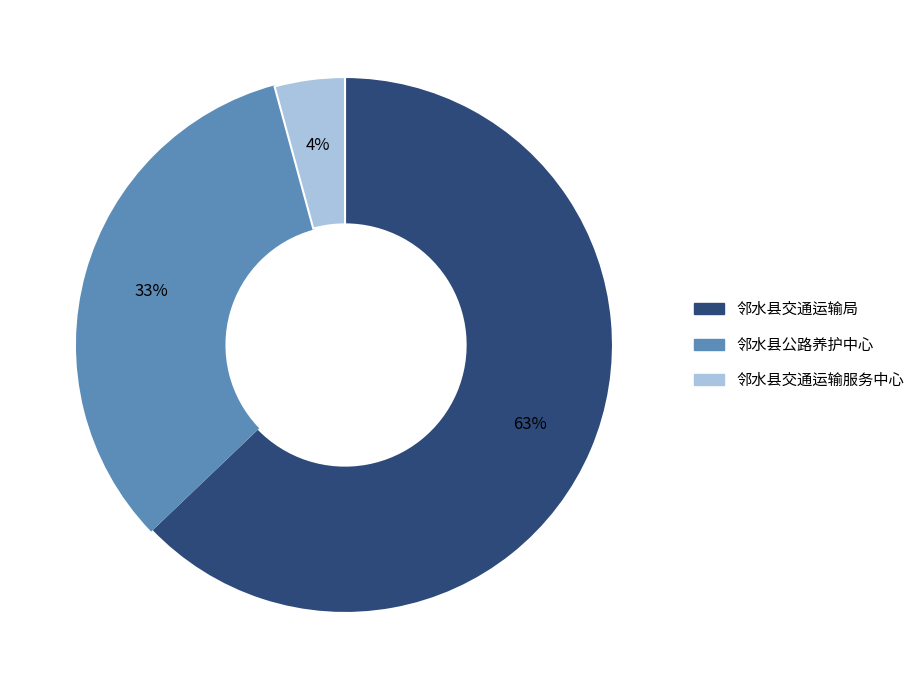

To the nearest percent, what percentage of the pie is 邻水县交通运输服务中心?

4%